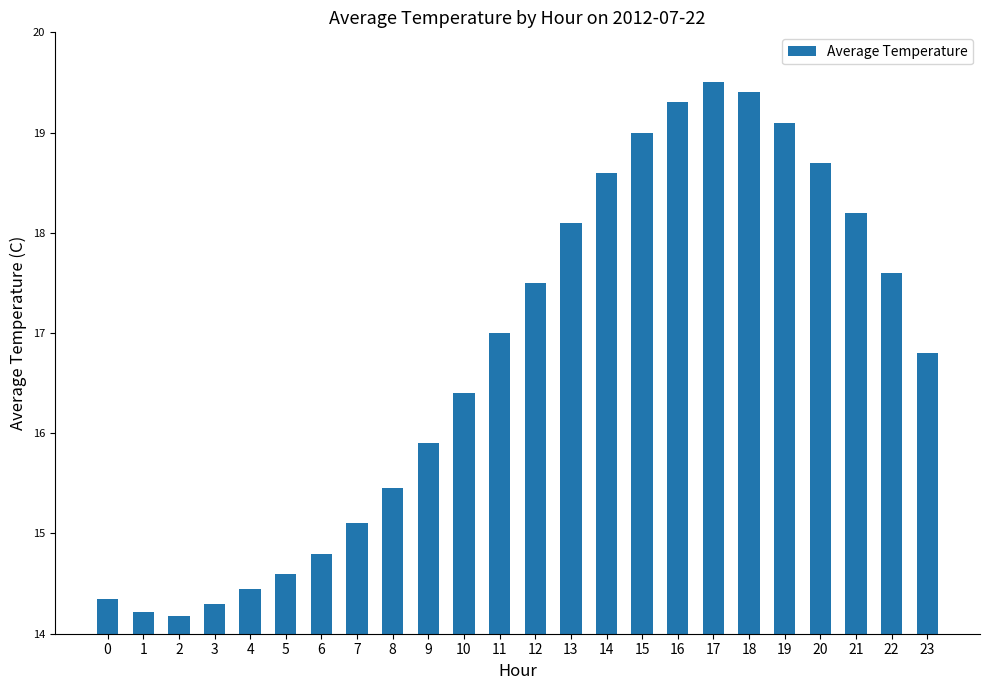

Which label corresponds to the largest value in the chart?

17